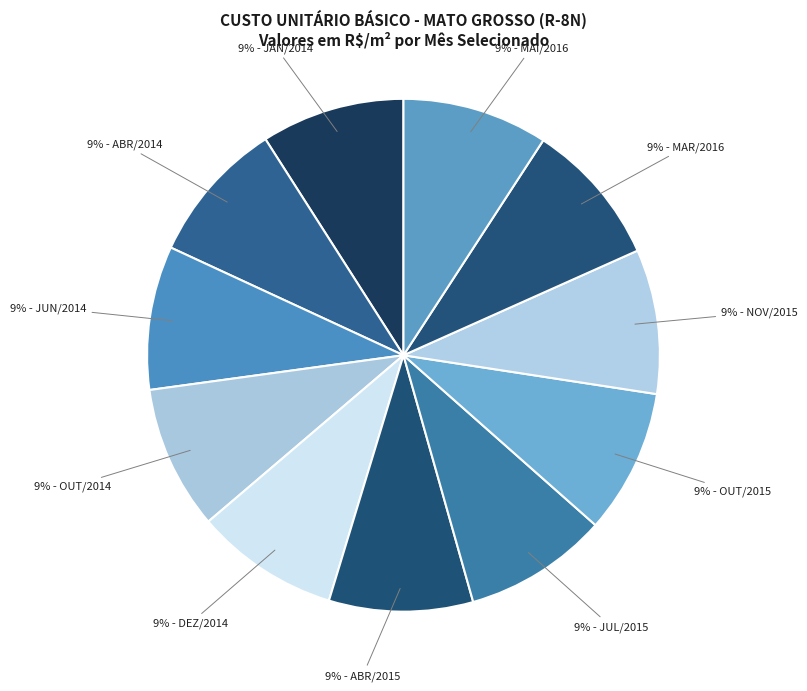

How many slices are in this pie chart?

11